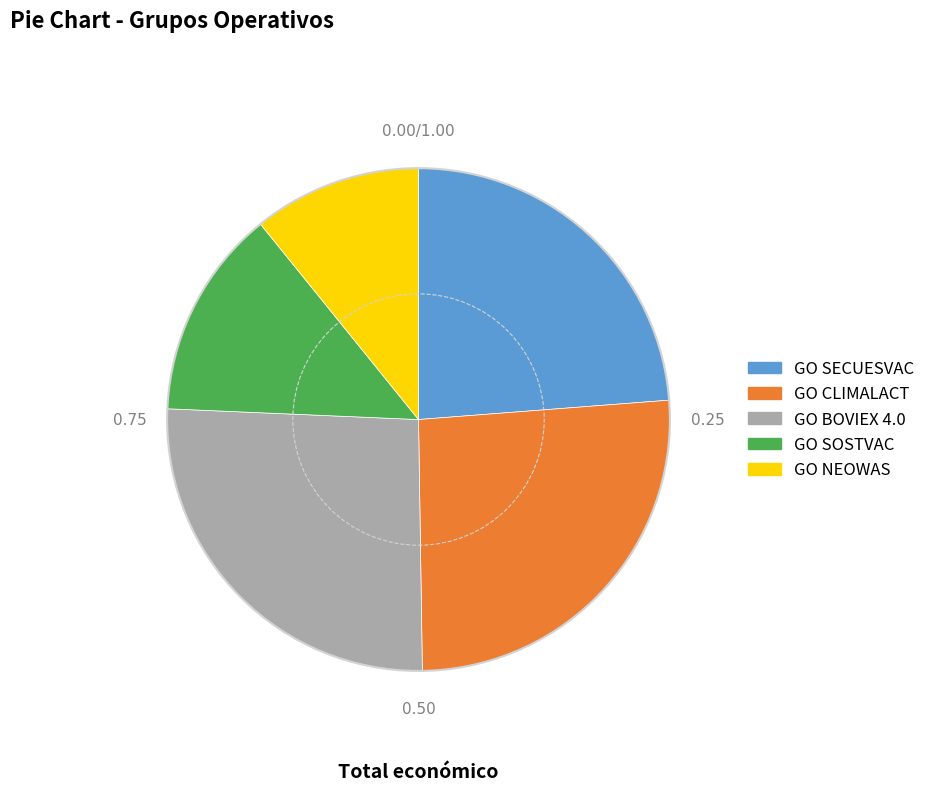

How many slices are in this pie chart?

5